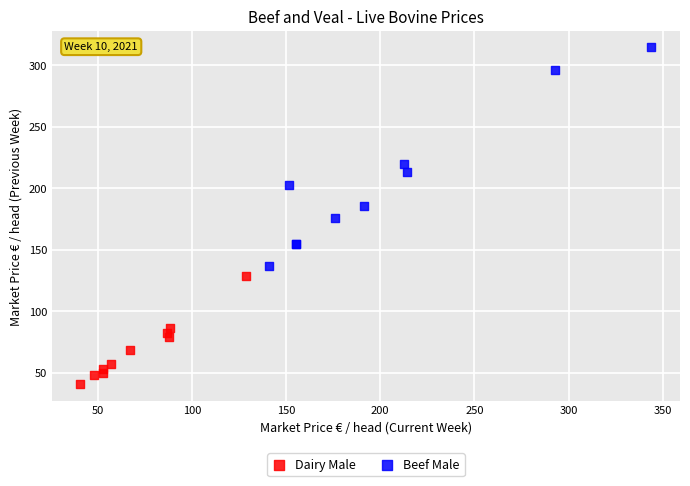

What are all the series names shown in the legend?

Dairy Male, Beef Male